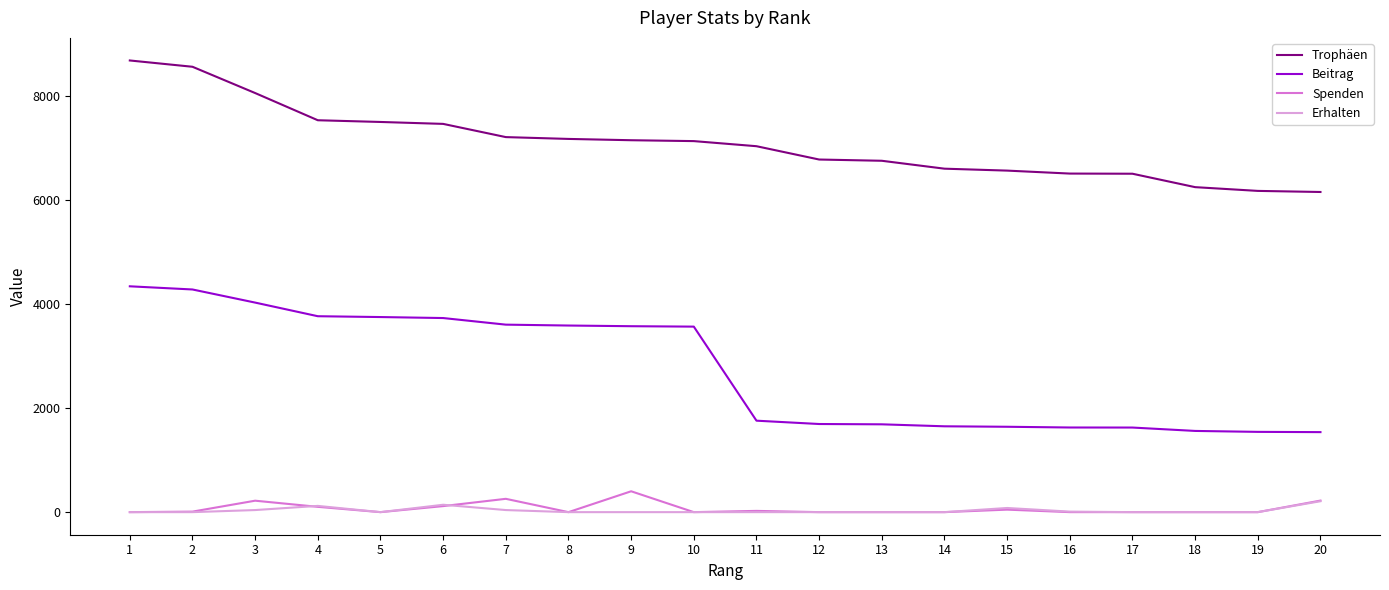

True or false: Erhalten and Beitrag intersect in this chart.

False